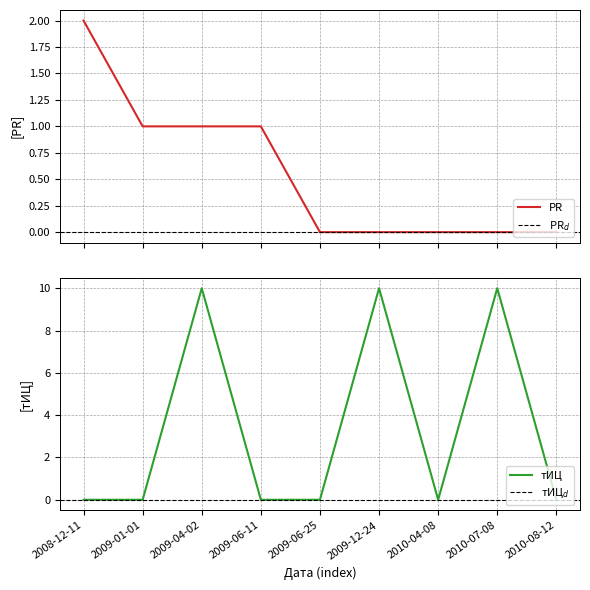

At which label does тИЦ reach its minimum?

2008-12-11